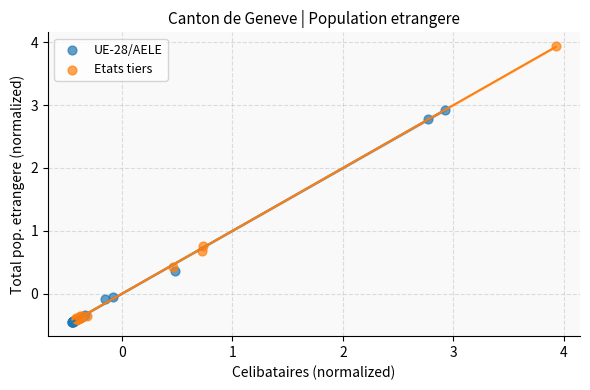

Which series reaches the maximum Y coordinate?

Etats tiers